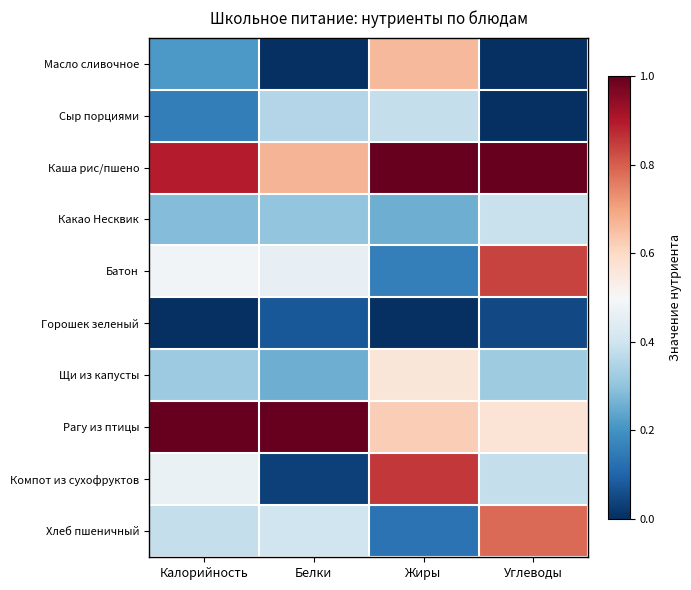

Reading right to left, what are all the values shown in this chart?

Масло сливочное: Углеводы=0.0	Жиры=0.7	Белки=0.0	Калорийность=0.2
Сыр порциями: Углеводы=0.0	Жиры=0.4	Белки=0.4	Калорийность=0.2
Каша рис/пшено: Углеводы=1.0	Жиры=1.0	Белки=0.7	Калорийность=0.9
Какао Несквик: Углеводы=0.4	Жиры=0.3	Белки=0.3	Калорийность=0.3
Батон: Углеводы=0.8	Жиры=0.2	Белки=0.5	Калорийность=0.5
Горошек зеленый: Углеводы=0.0	Жиры=0.0	Белки=0.1	Калорийность=0.0
Щи из капусты: Углеводы=0.3	Жиры=0.6	Белки=0.3	Калорийность=0.3
Рагу из птицы: Углеводы=0.6	Жиры=0.6	Белки=1.0	Калорийность=1.0
Компот из сухофруктов: Углеводы=0.4	Жиры=0.9	Белки=0.0	Калорийность=0.5
Хлеб пшеничный: Углеводы=0.8	Жиры=0.1	Белки=0.4	Калорийность=0.4